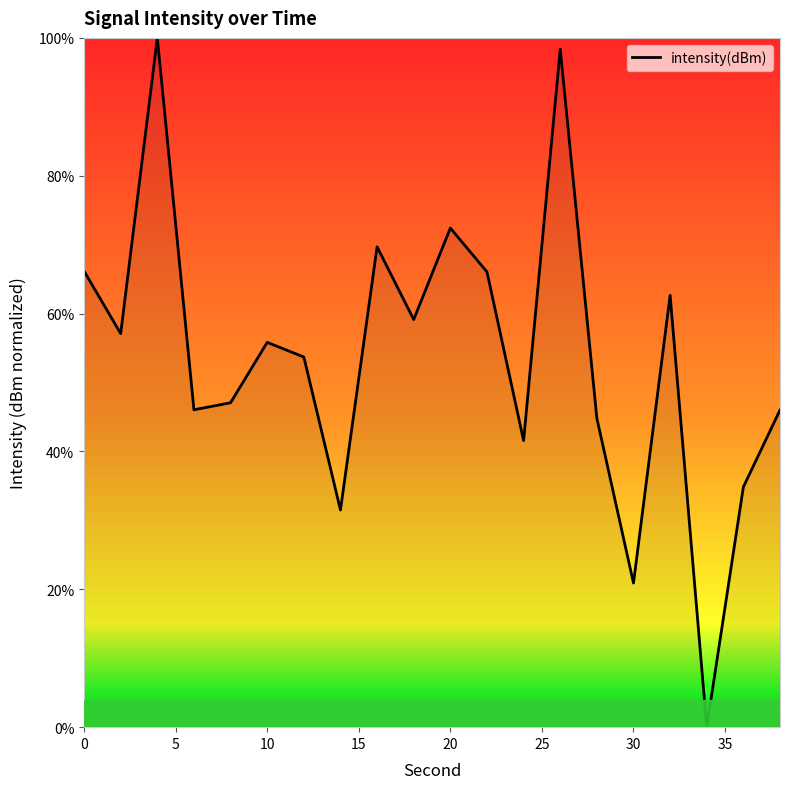

What is the maximum value shown in the chart?

100.0